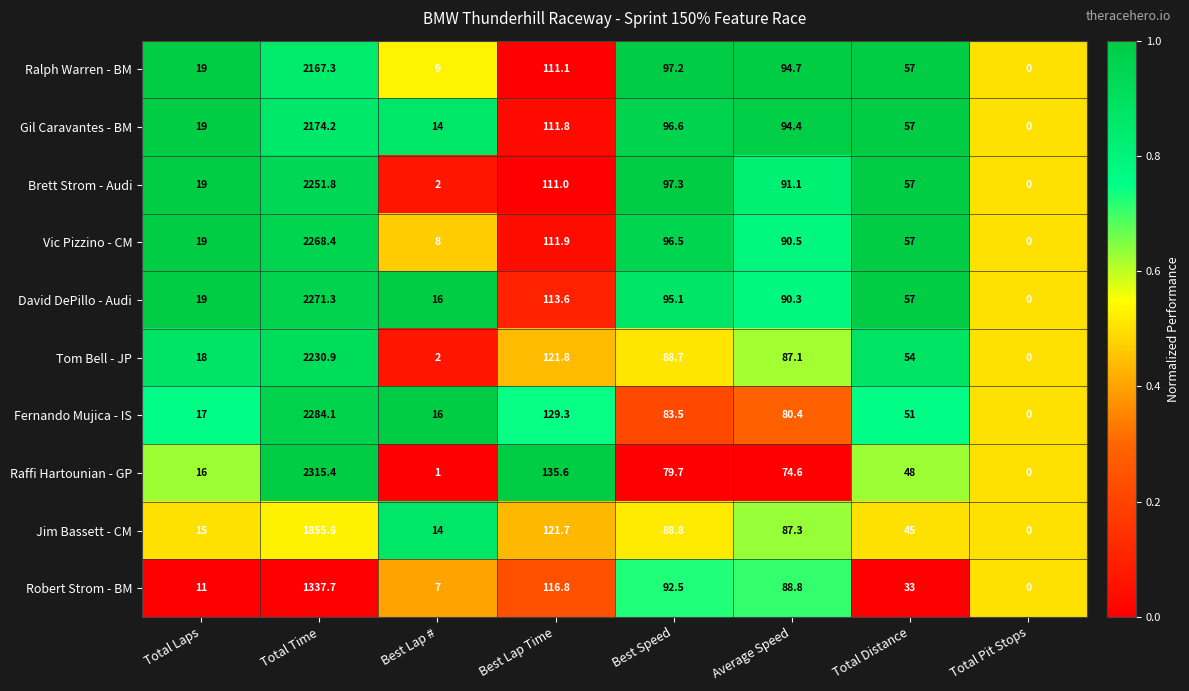

What is the approximate value of Ralph Warren - BM at Total Distance?

57.0